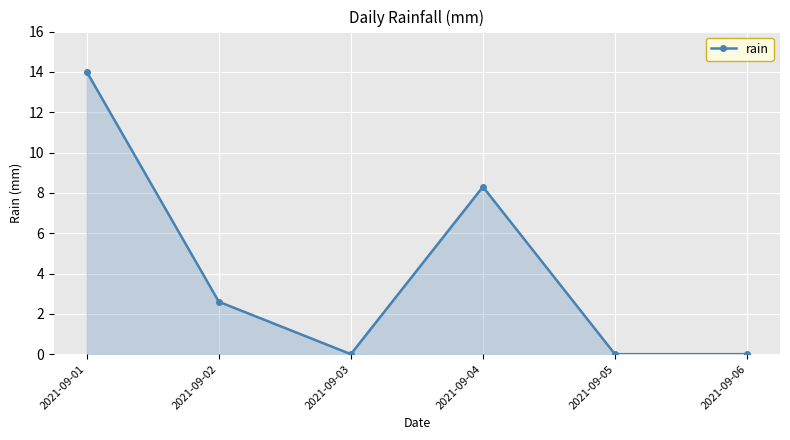

How many distinct data groups are displayed?

1